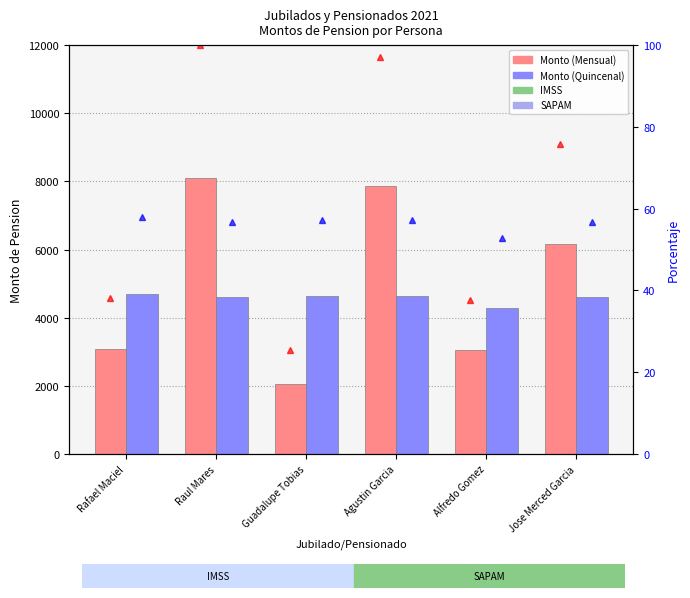

Rank the categories by Monto (Mensual) value from lowest to highest.

Guadalupe Tobias, Alfredo Gomez, Rafael Maciel, Jose Merced Garcia, Agustin Garcia, Raul Mares